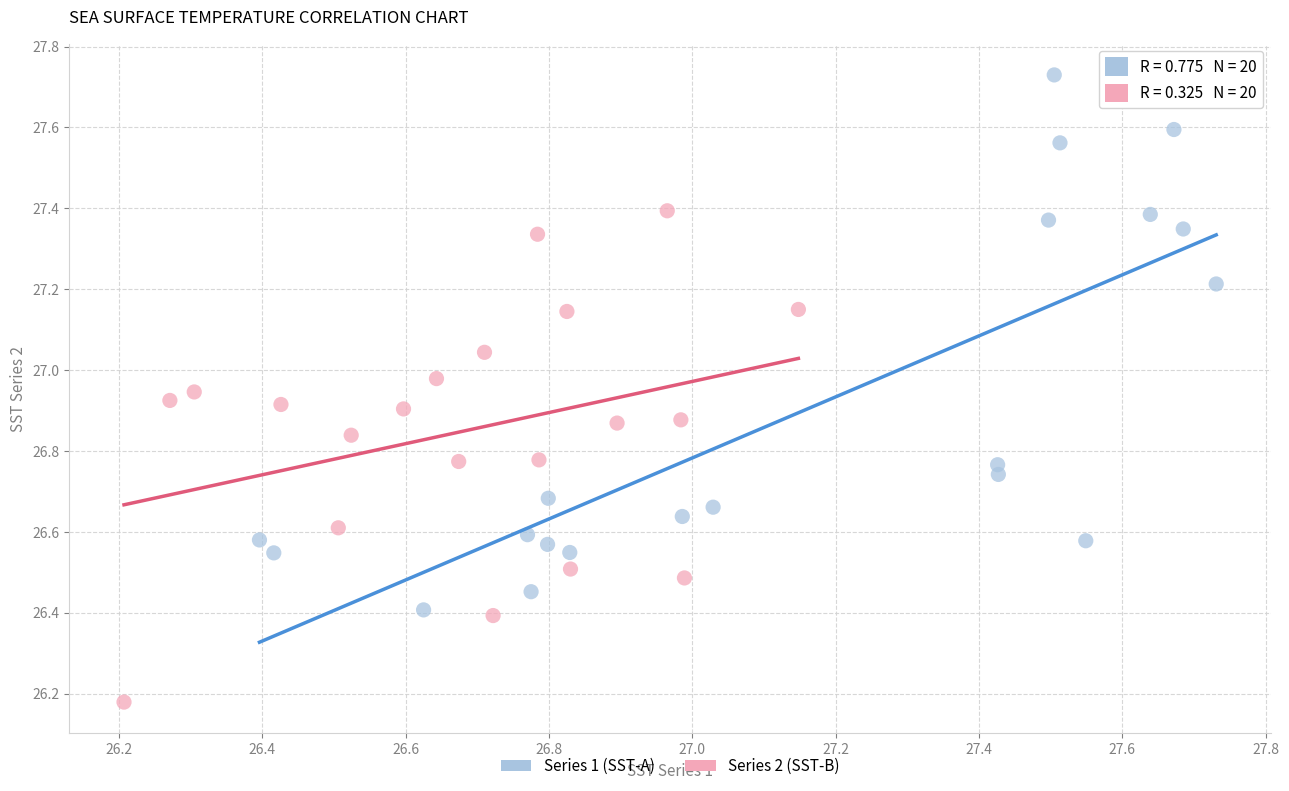

Which series reaches the maximum Y coordinate?

Series 1 (SST-A)